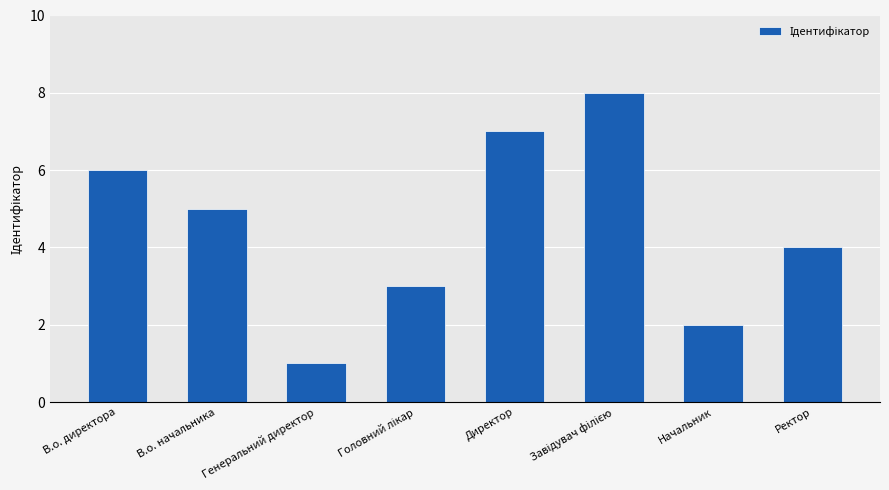

What is the difference between the second highest and second lowest values?

5